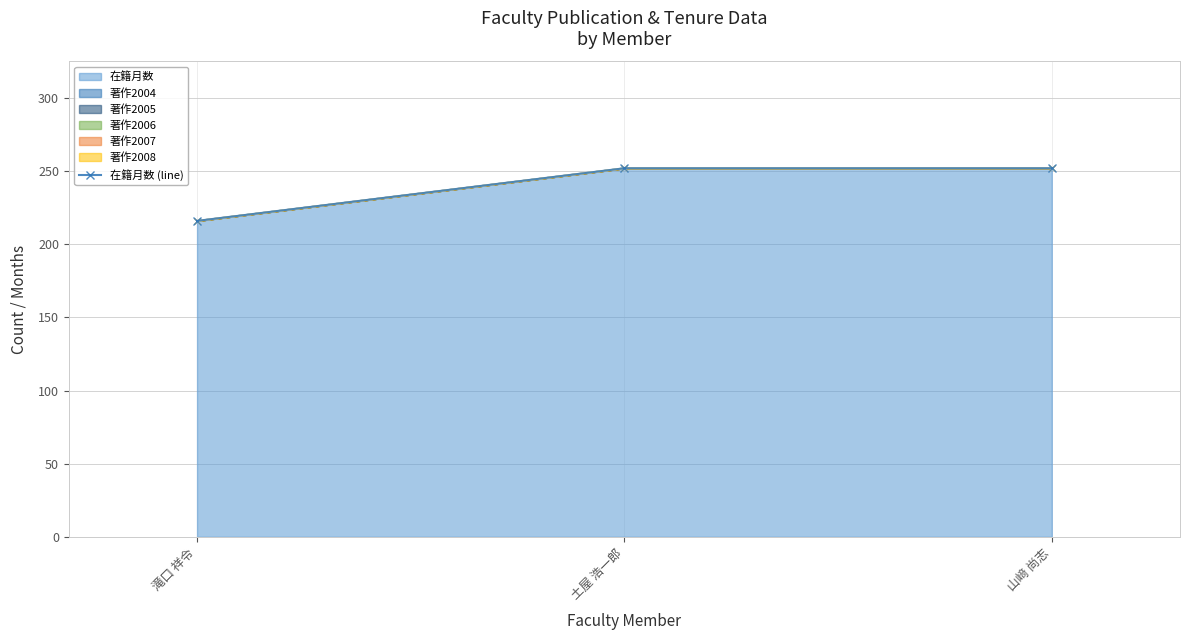

Reading left to right, extract all data points from this chart.

216	252	252